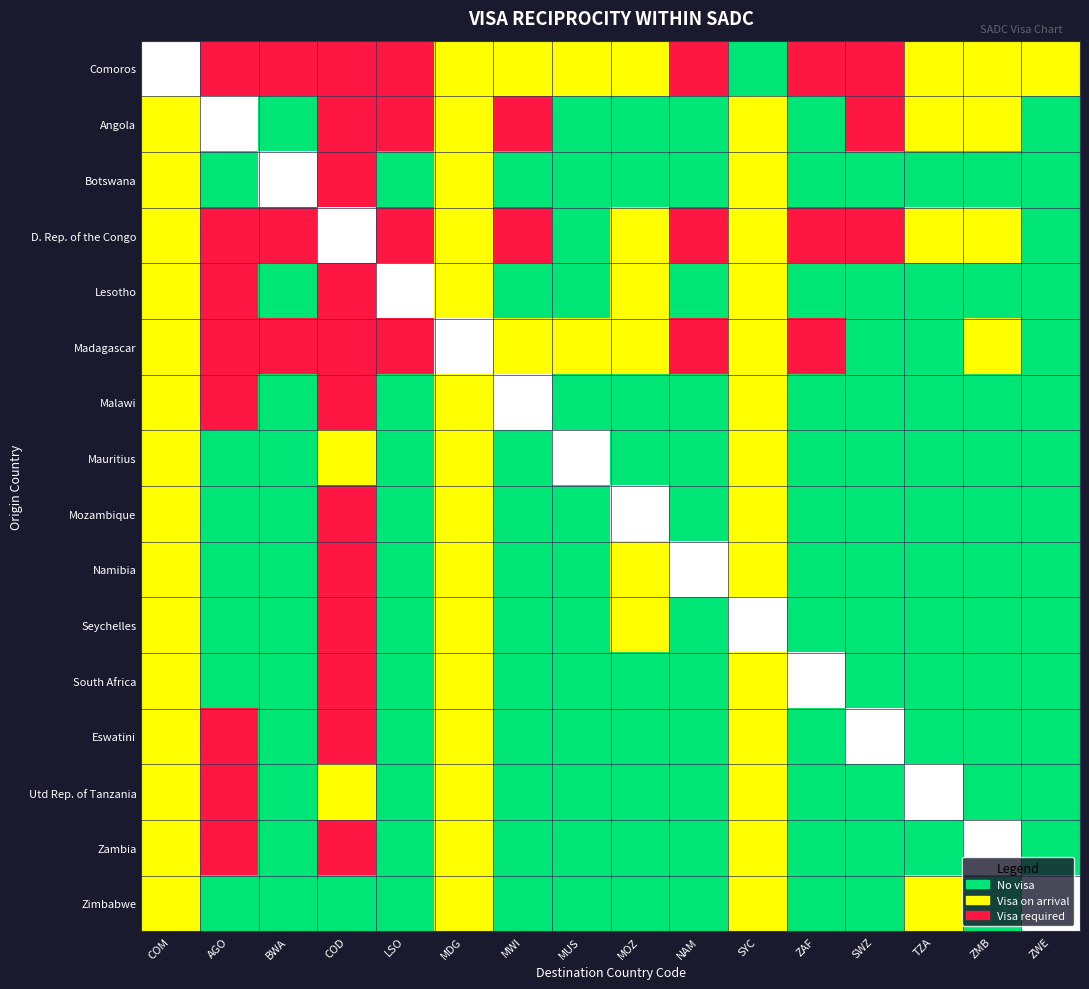

Which series has the largest range (max minus min)?

Comoros